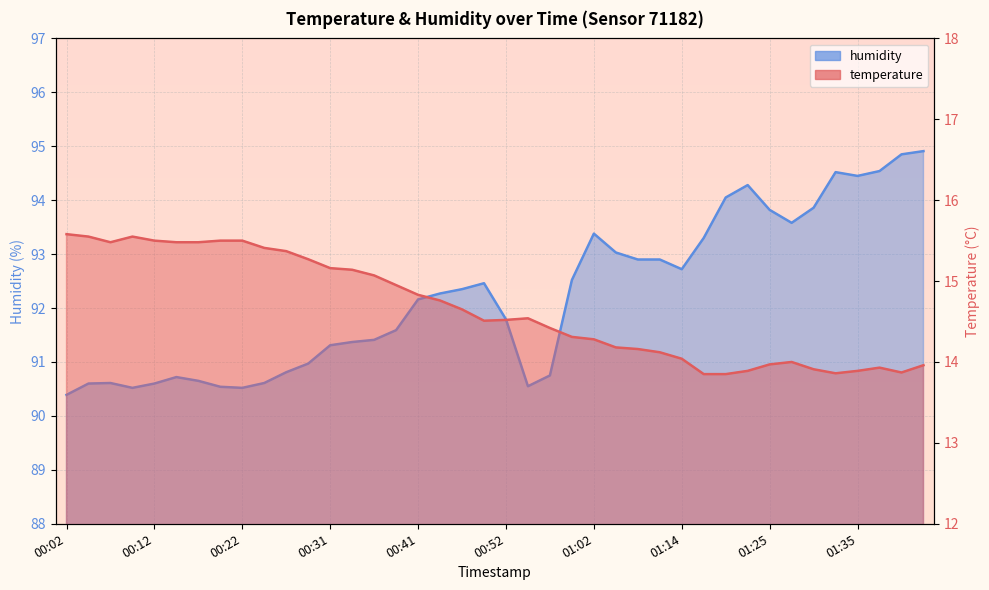

At which label does temperature first exceed 14?

00:02